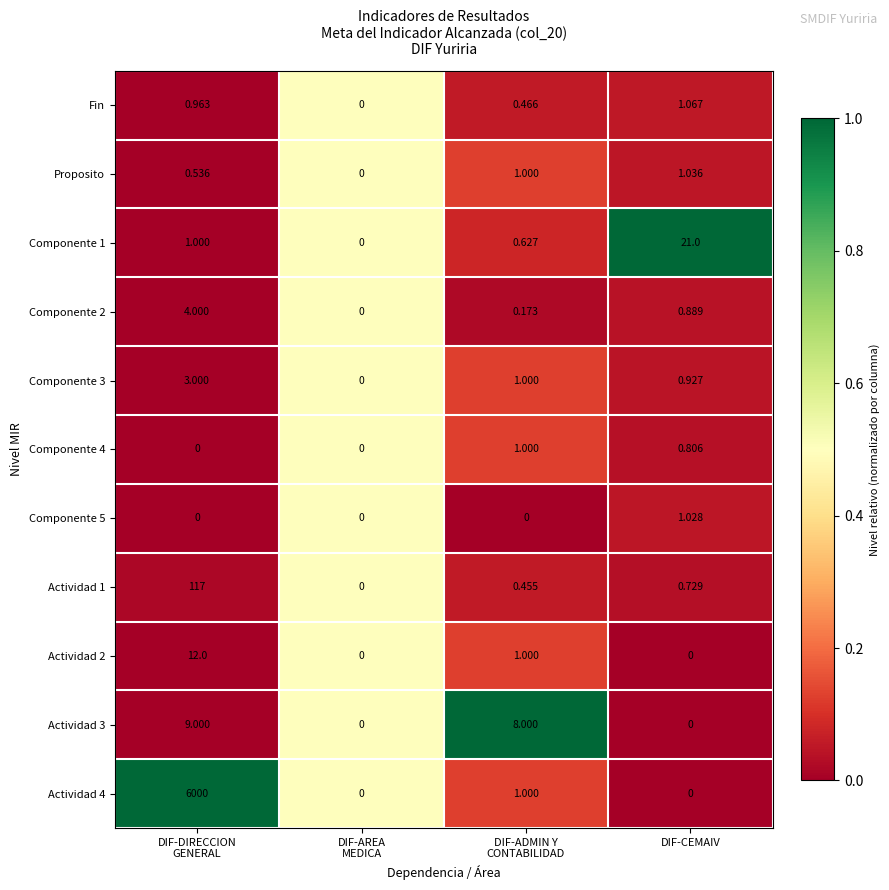

At which label does Fin reach its peak?

DIF-CEMAIV